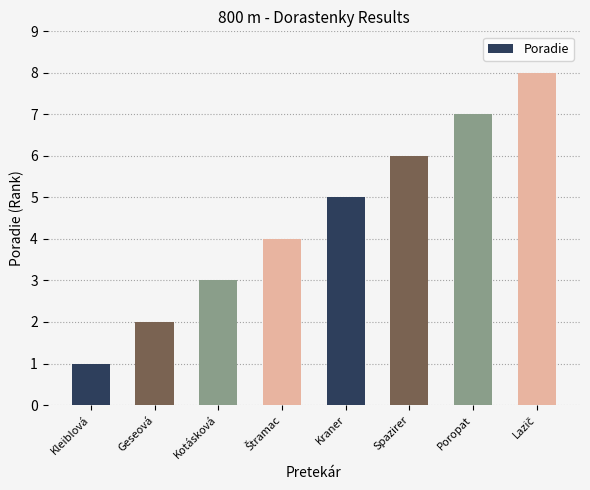

The chart shows a value of 12 at Poropat. True or false?

False